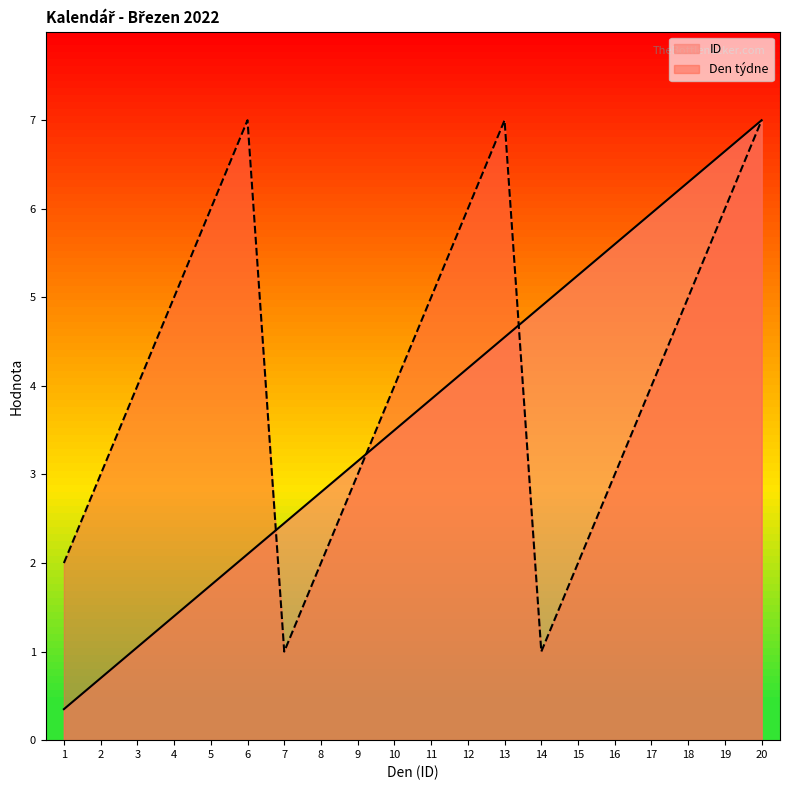

True or false: ID and Den týdne cross at least once.

True